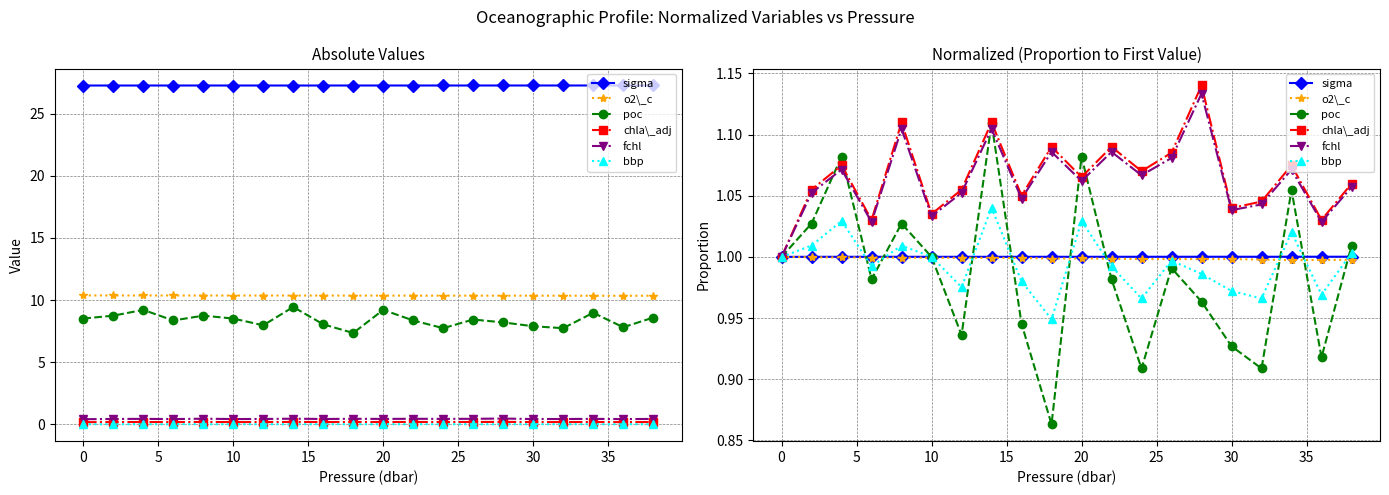

True or false: chla\_adj and sigma cross at least once.

False